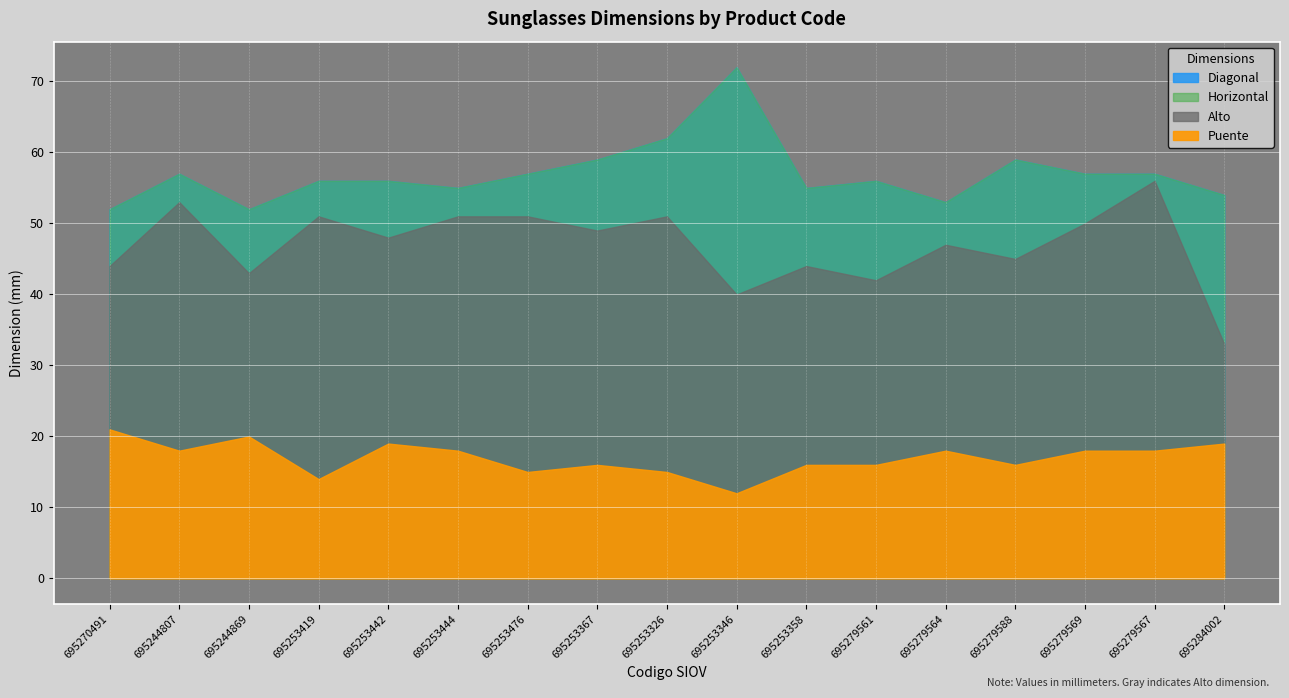

What is the label of the 8th point from the left?

695253367